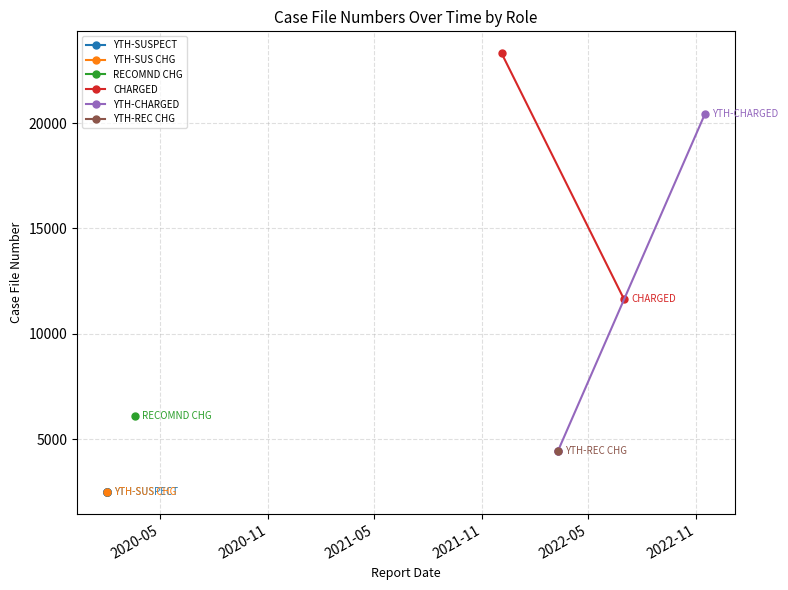

What is the value of the 4th point from the left?

2484